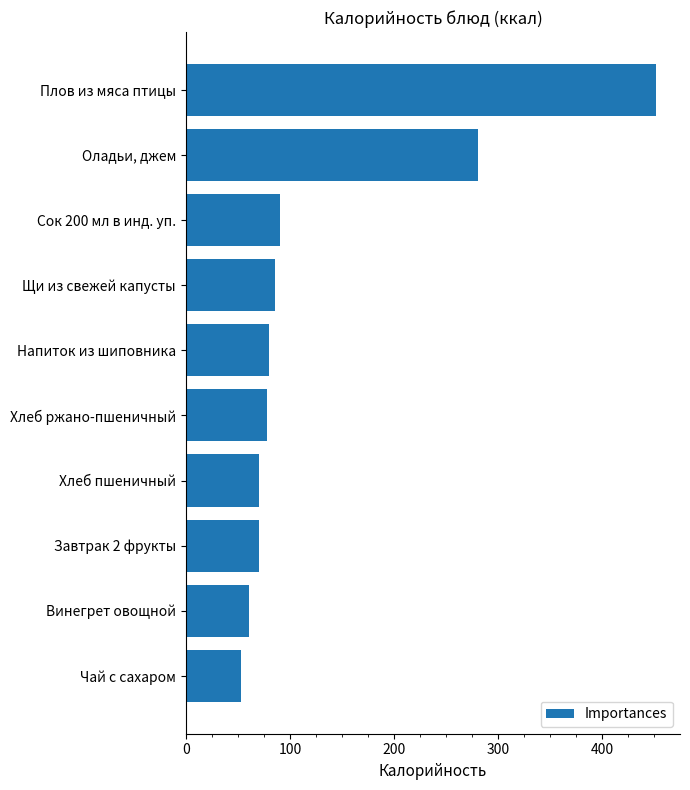

Rank the categories by value from lowest to highest.

Чай с сахаром, Винегрет овощной, Завтрак 2 фрукты, Хлеб пшеничный, Хлеб ржано-пшеничный, Напиток из шиповника, Щи из свежей капусты, Сок 200 мл в инд. уп., Оладьи, джем, Плов из мяса птицы